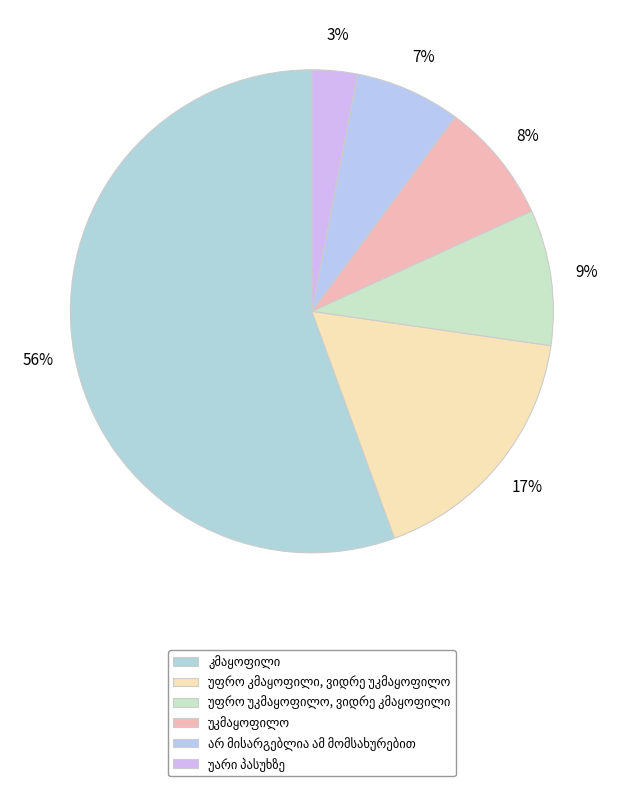

To the nearest percent, what portion does უფრო უკმაყოფილო, ვიდრე კმაყოფილი represent?

9%